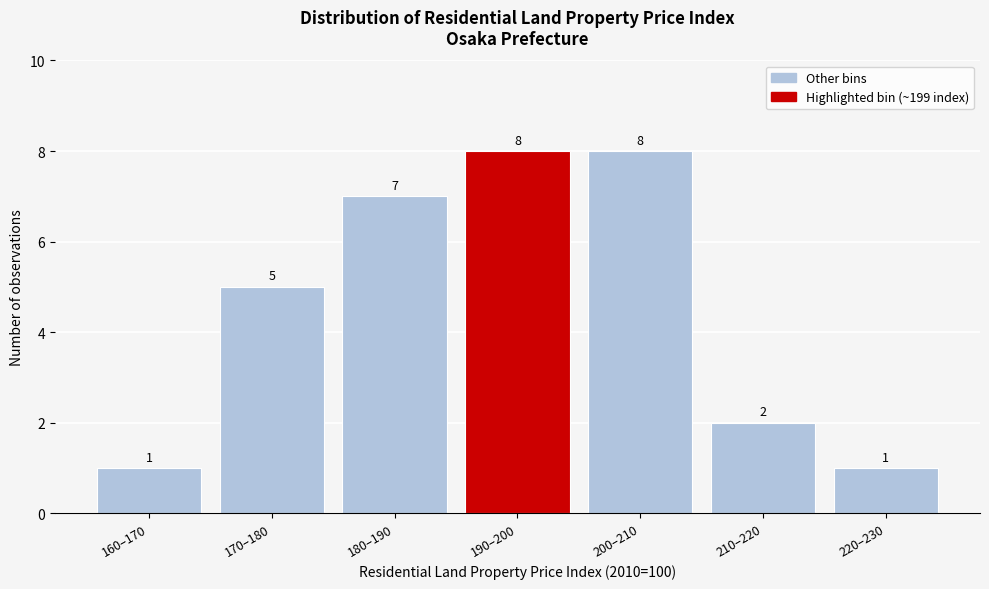

Reading left to right, what are all the values shown in this chart?

1	5	7	8	8	2	1